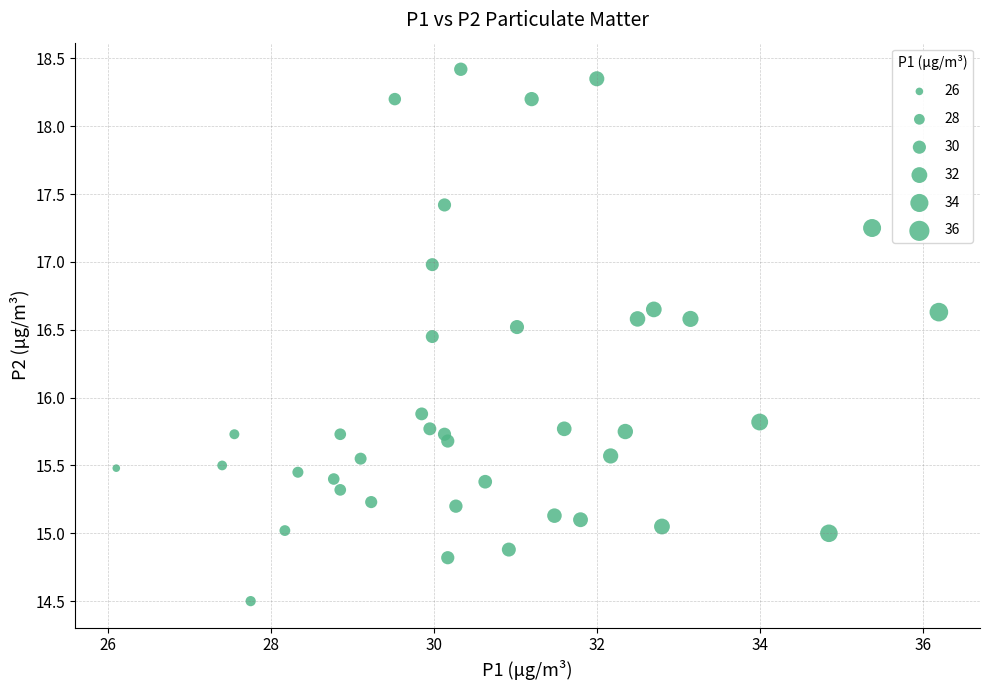

What Y value in the scatter plot is closest to 16?

15.9